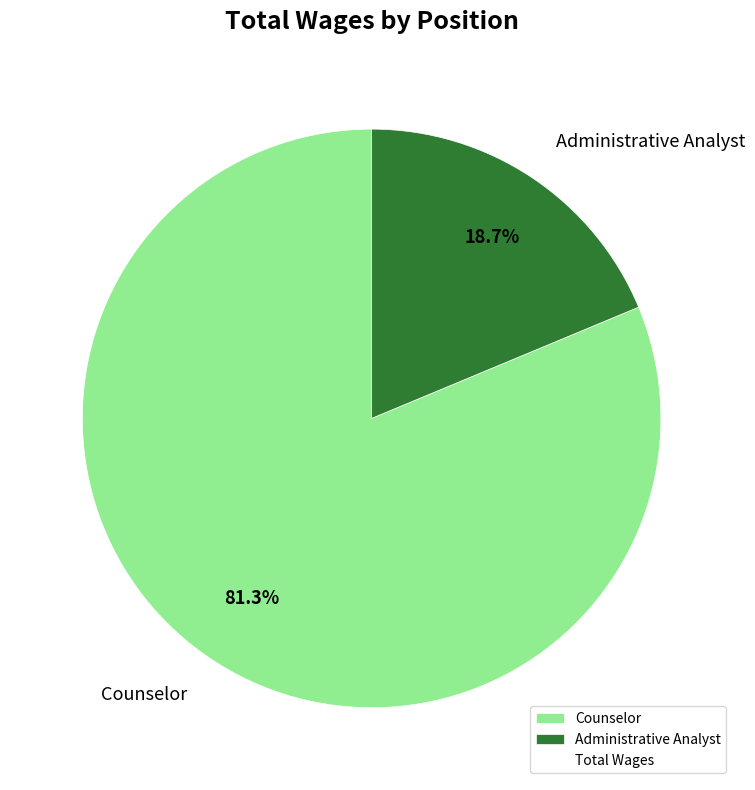

How much of the chart is everything except Administrative Analyst?

81.3%